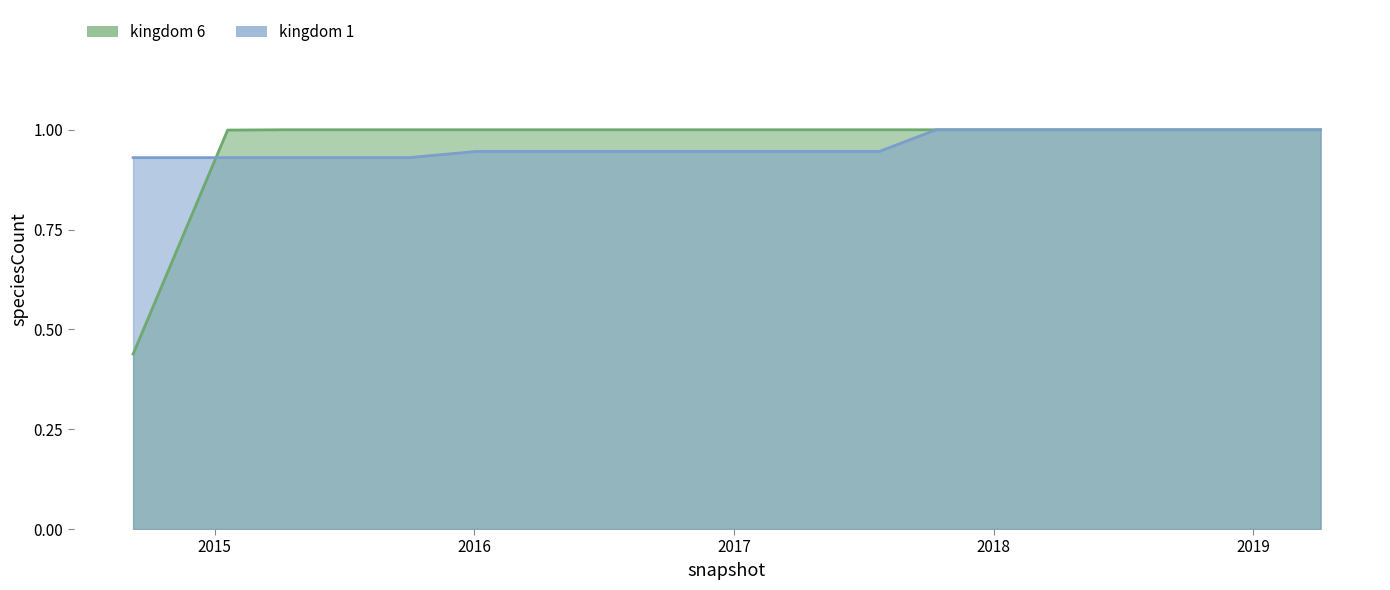

Is the value of kingdom_1 at 2016-04-05 greater than the value of kingdom_6 at 2017-10-12?

No